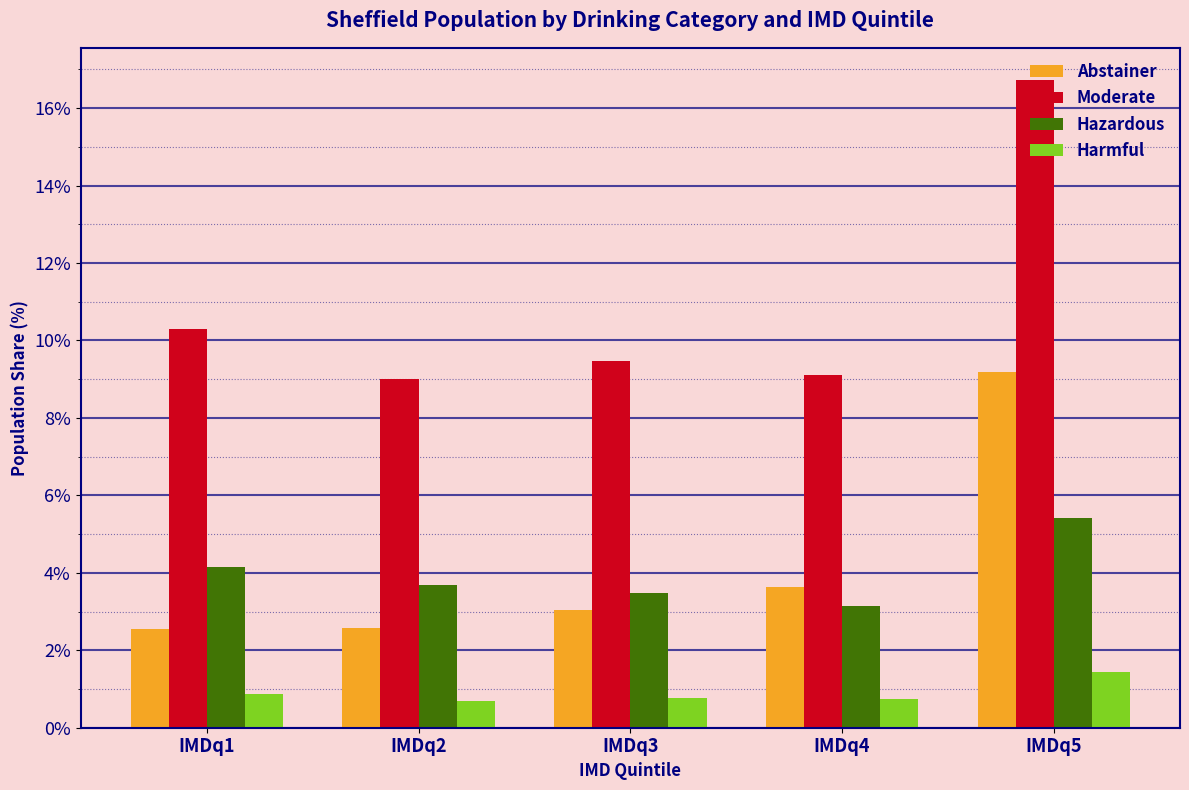

Is it true that Abstainer equals 1.5 at IMDq3?

False